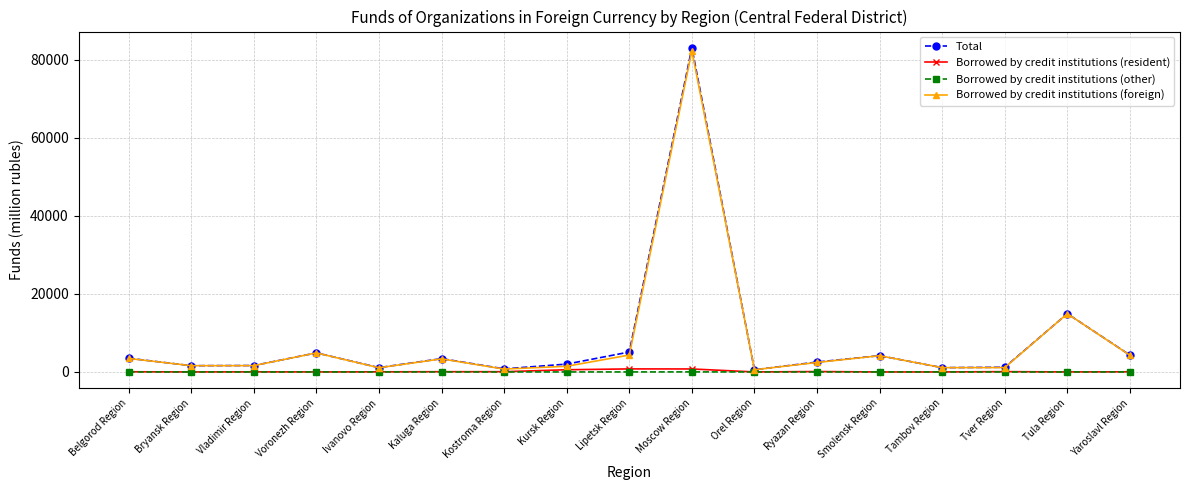

What is the approximate value of Borrowed by credit institutions (foreign) at Voronezh Region, to the nearest 10?

4880